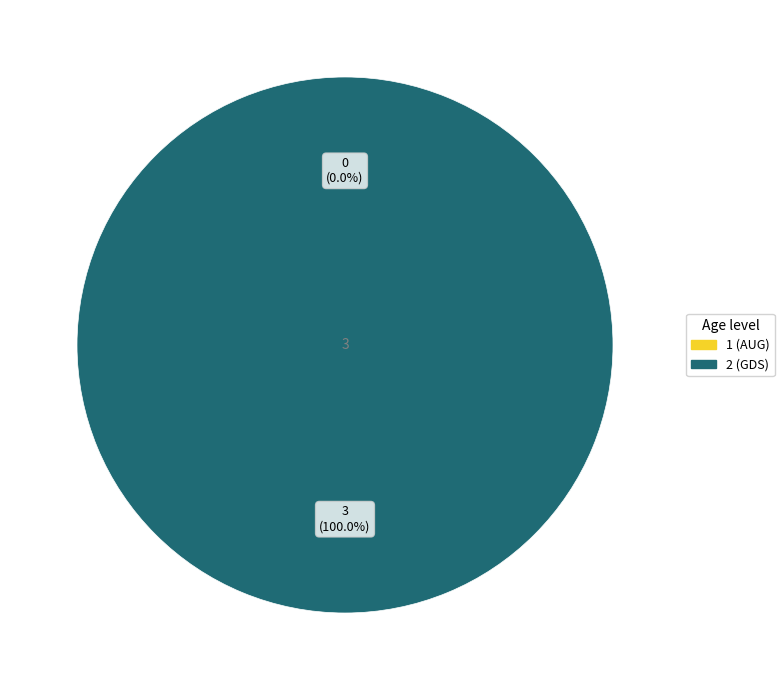

True or false: 2 (GDS) accounts for 100% of the total.

True